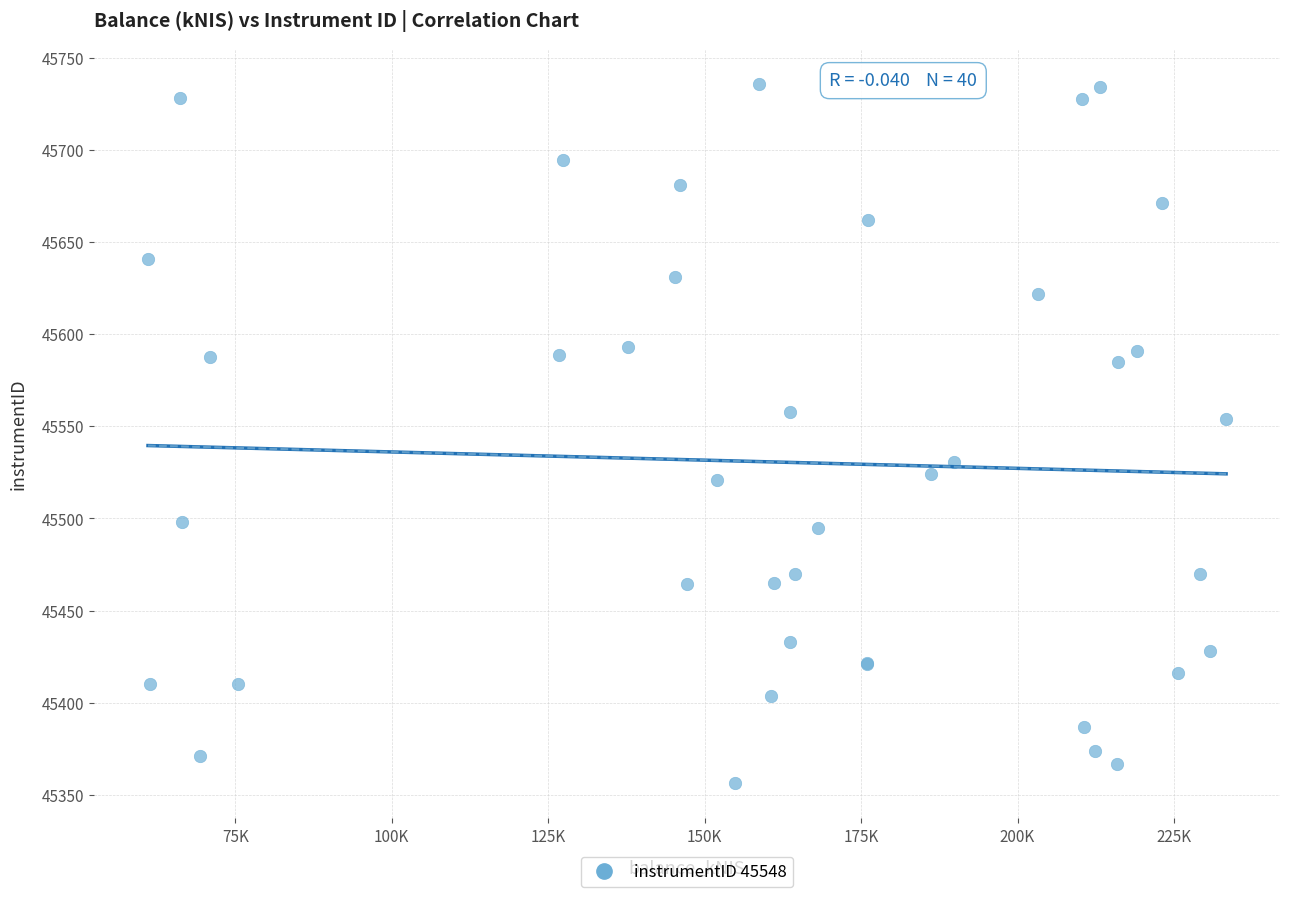

What Y value in the scatter plot is closest to 45546?

45553.7